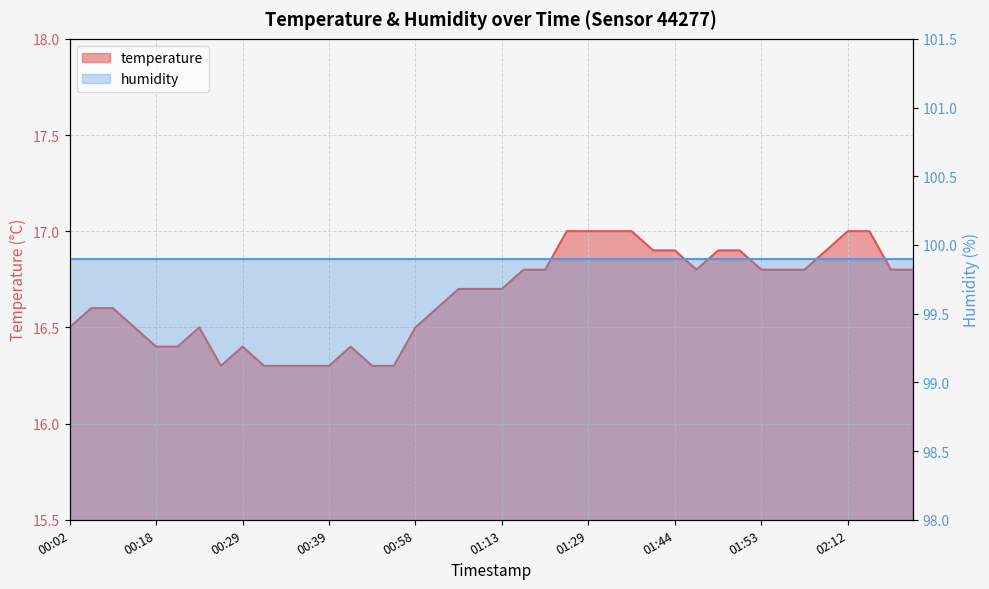

What is the smallest value displayed?

16.3